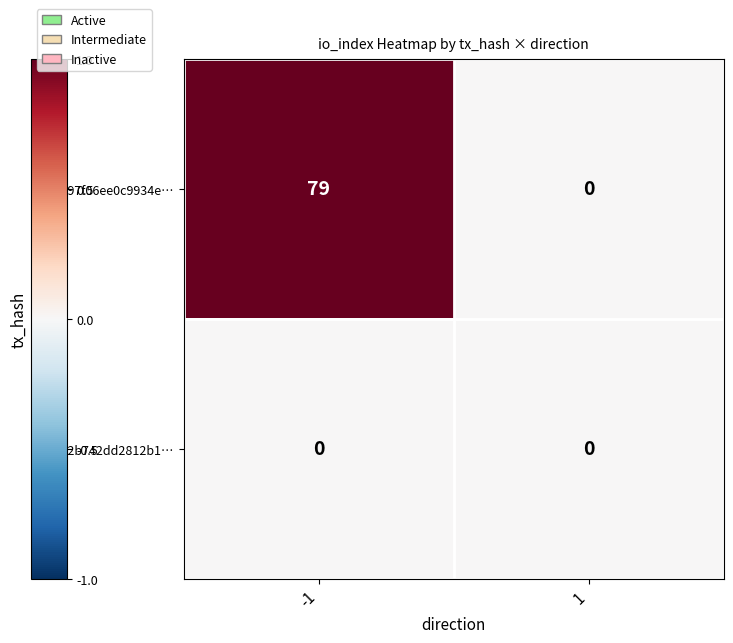

Is the value of 907d97f06ee0c9934e… at -1 greater than the value of ba67e2b742dd2812b1… at 1?

Yes